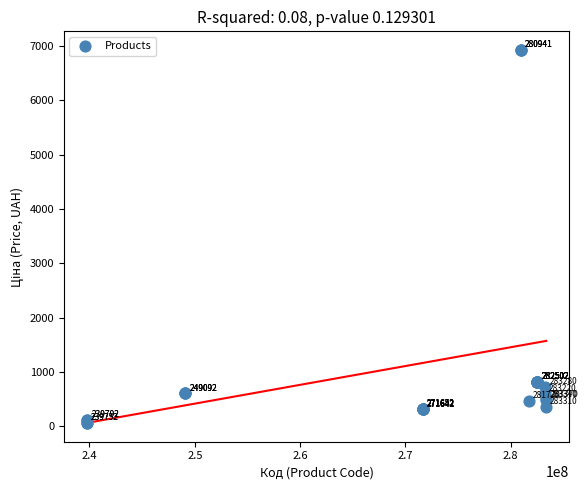

What Y value in the scatter plot is closest to 3491?

818.5